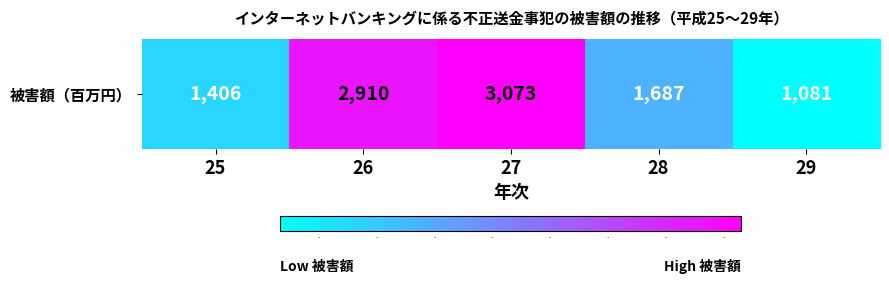

Reading left to right, transcribe all the data shown in this chart.

1406	2910	3073	1687	1081